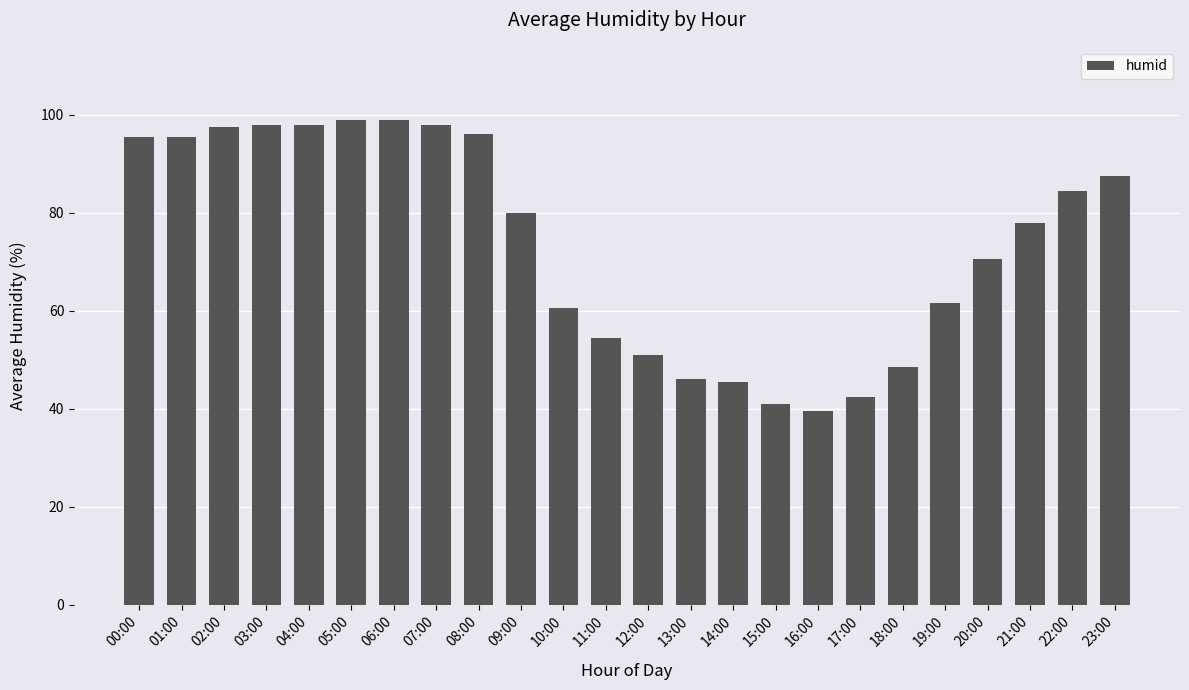

How many data points are less than 80?

12